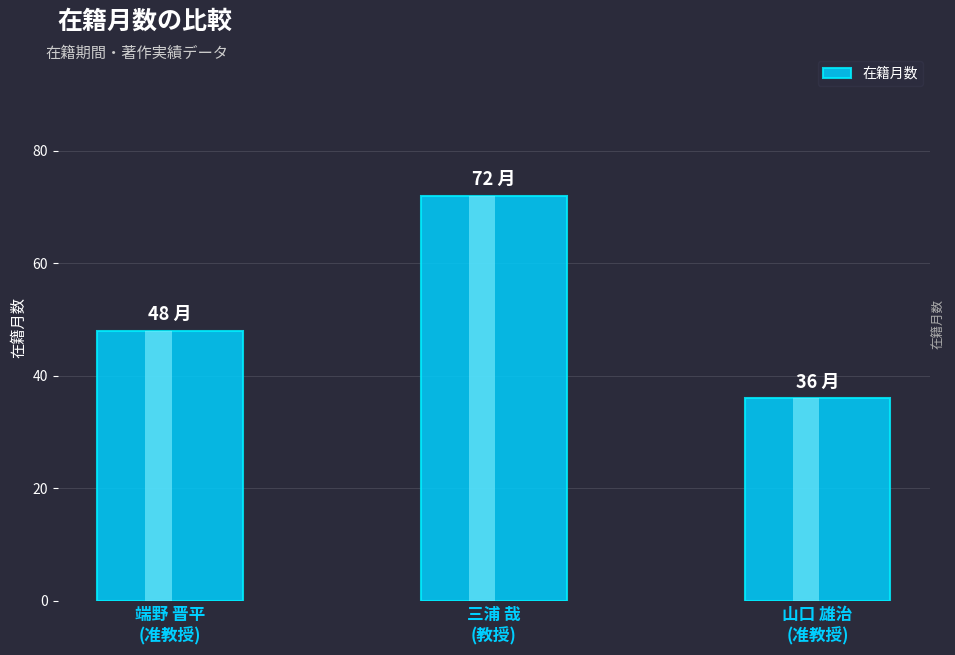

At which label does the data first exceed 48?

三浦 哉
(教授)